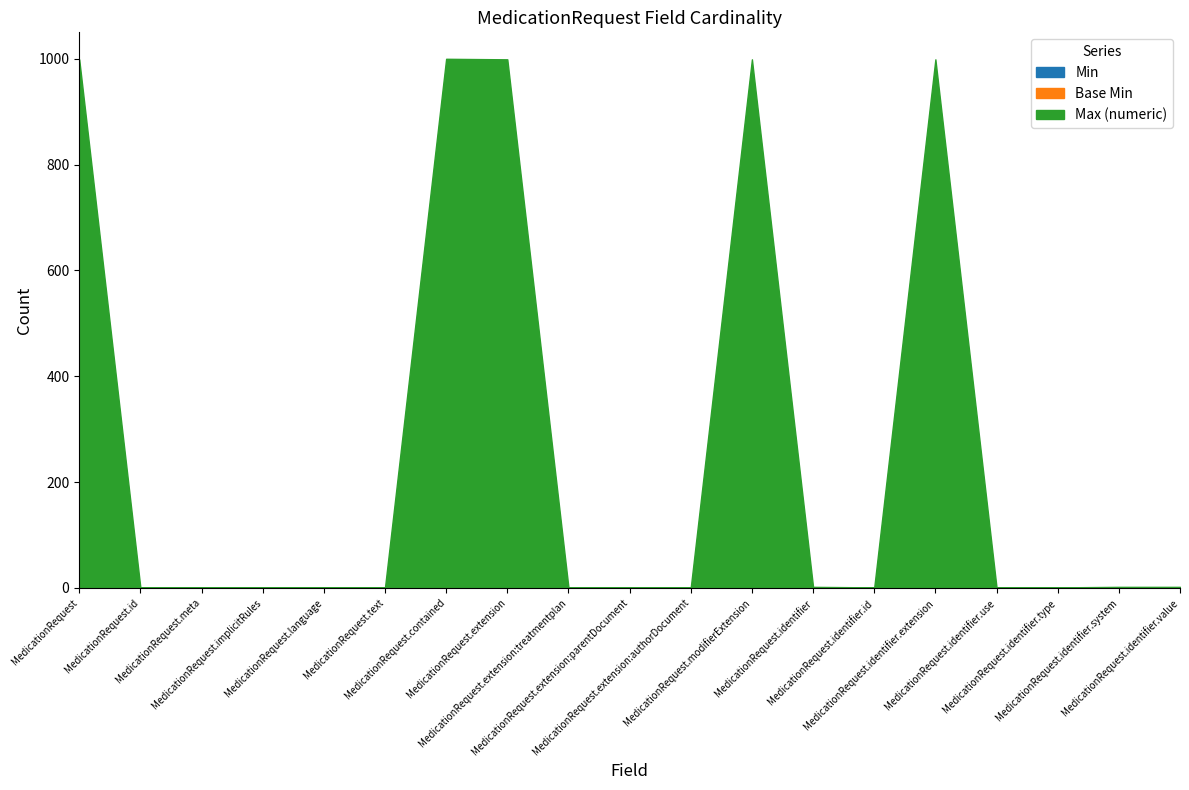

What are all the series names shown in the legend?

Min, Base Min, Max (numeric)